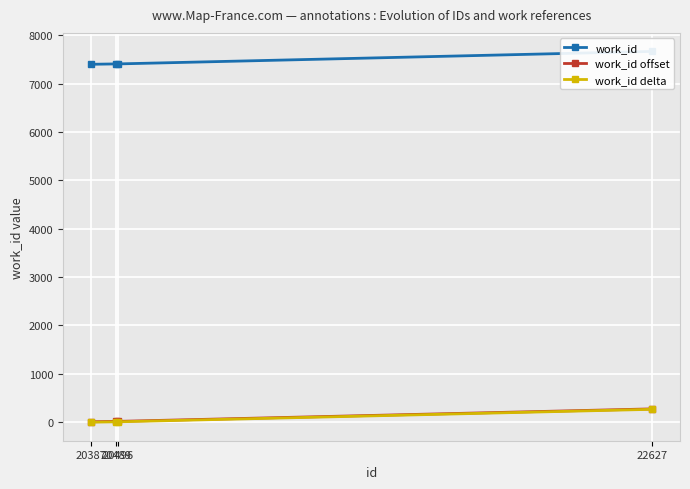

The work_id series shows 11119 at 22627. True or false?

False